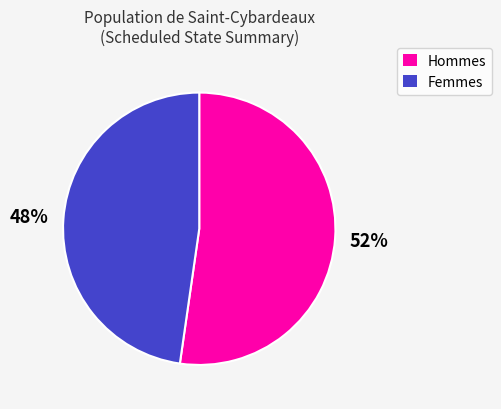

Does Hommes represent more than half of the total?

Yes